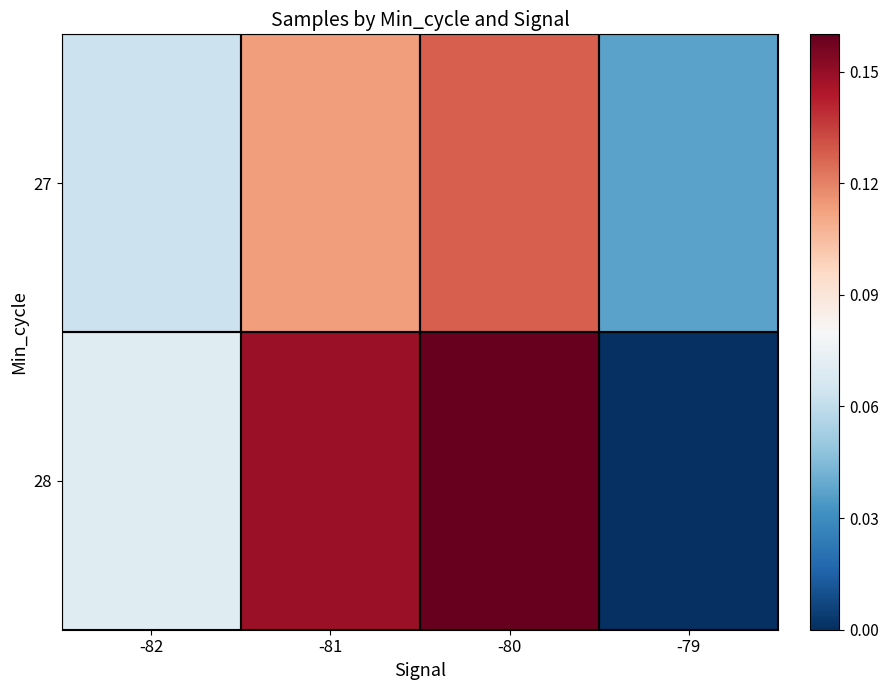

Reading left to right, extract all data points from this chart.

27: -82=0.1	-81=0.1	-80=0.1	-79=0.0
28: -82=0.1	-81=0.1	-80=0.2	-79=0.0